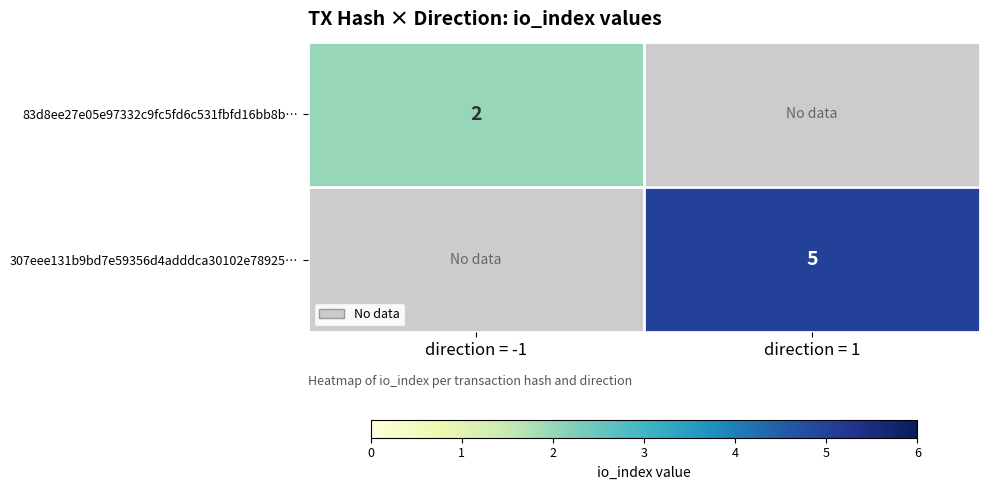

True or false: 83d8ee27e05e97332c9fc5fd6c531fbfd16bb8b… has a value of 2 at direction = -1.

True